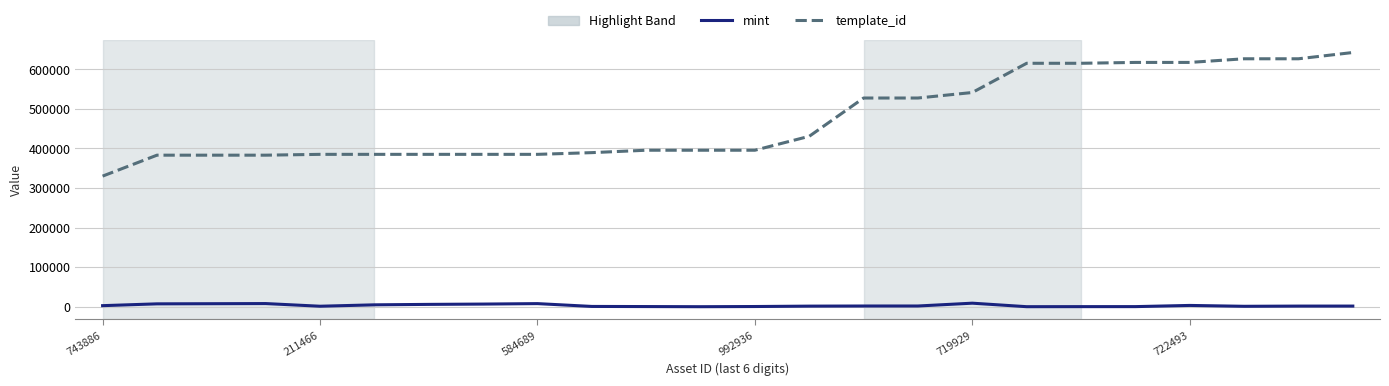

What is the lowest value of the template_id series?

330131